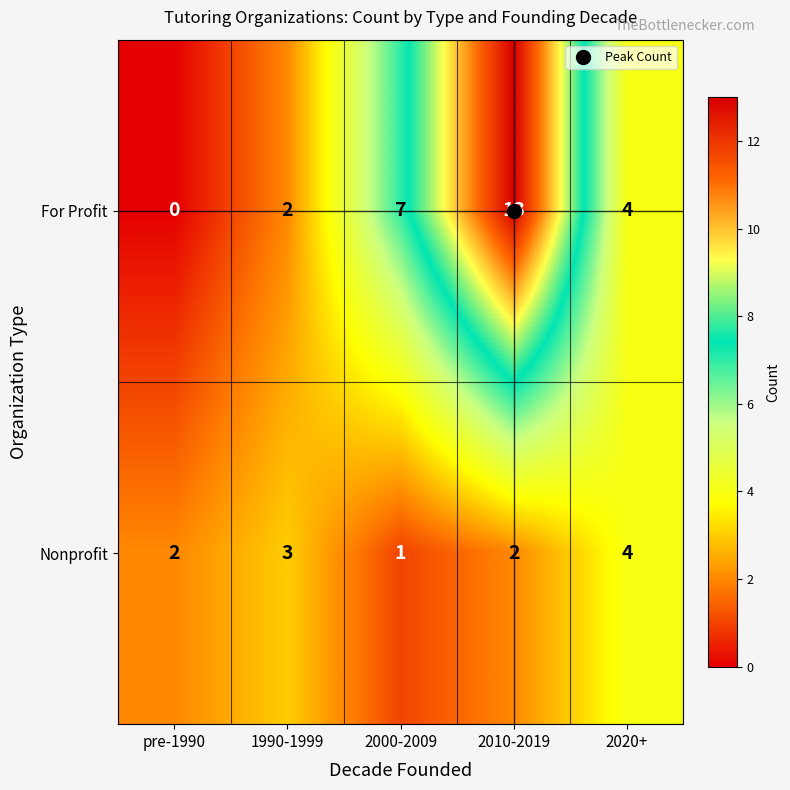

Where is For Profit nearest to the value 6?

2000-2009